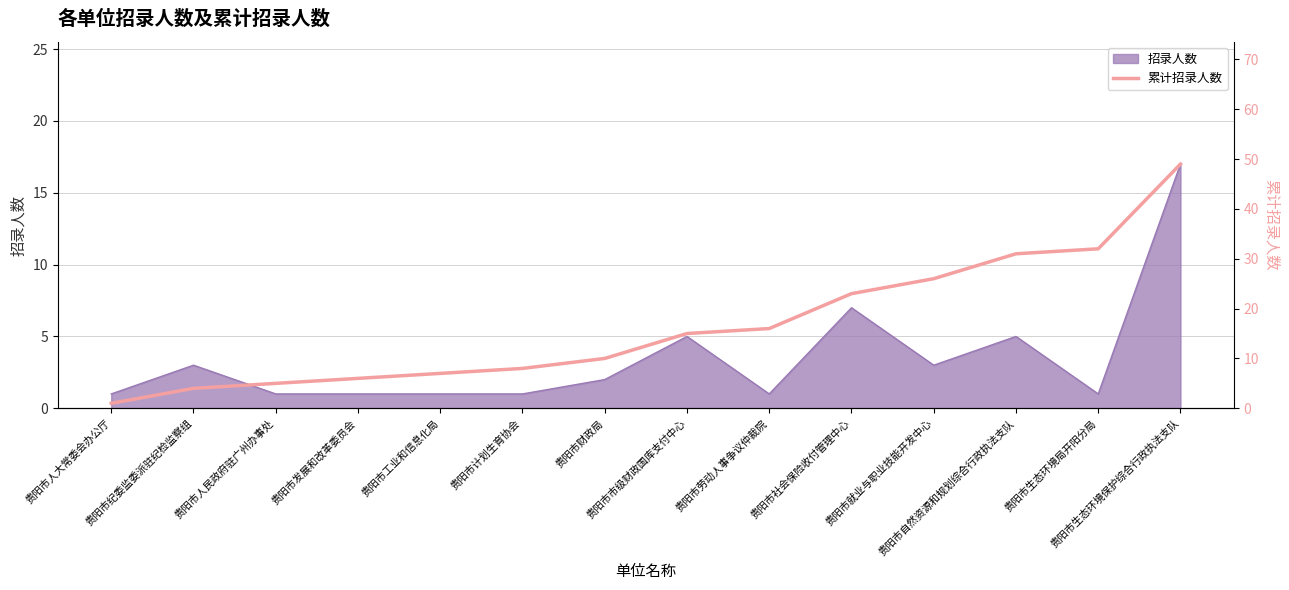

What is the label of the 2nd point from the right?

贵阳市生态环境局开阳分局